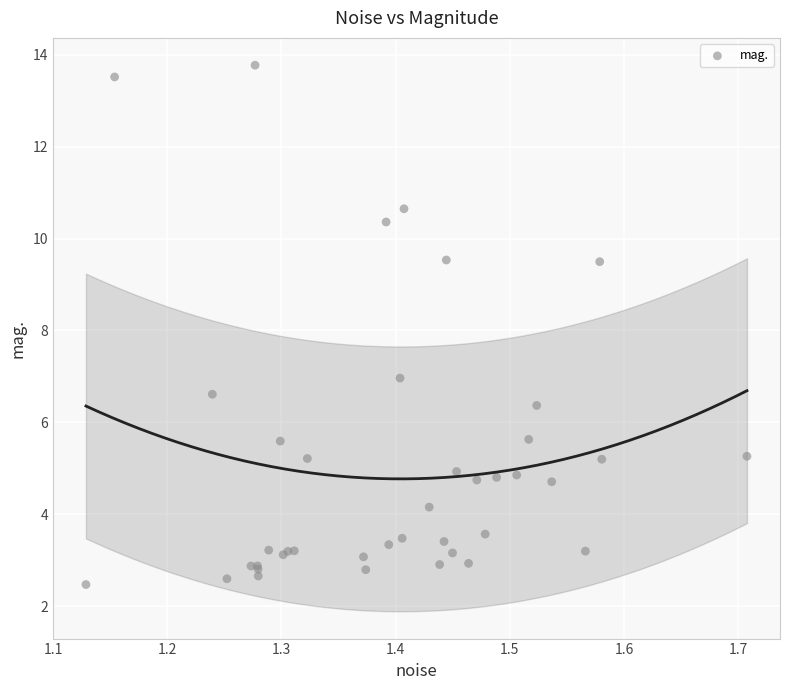

What Y value in the scatter plot is closest to 8?

7.0